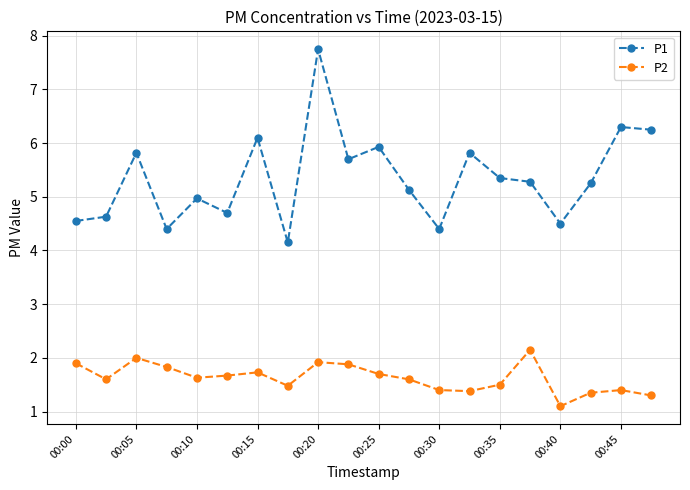

True or false: P2 has more than 1 interior local peaks.

True